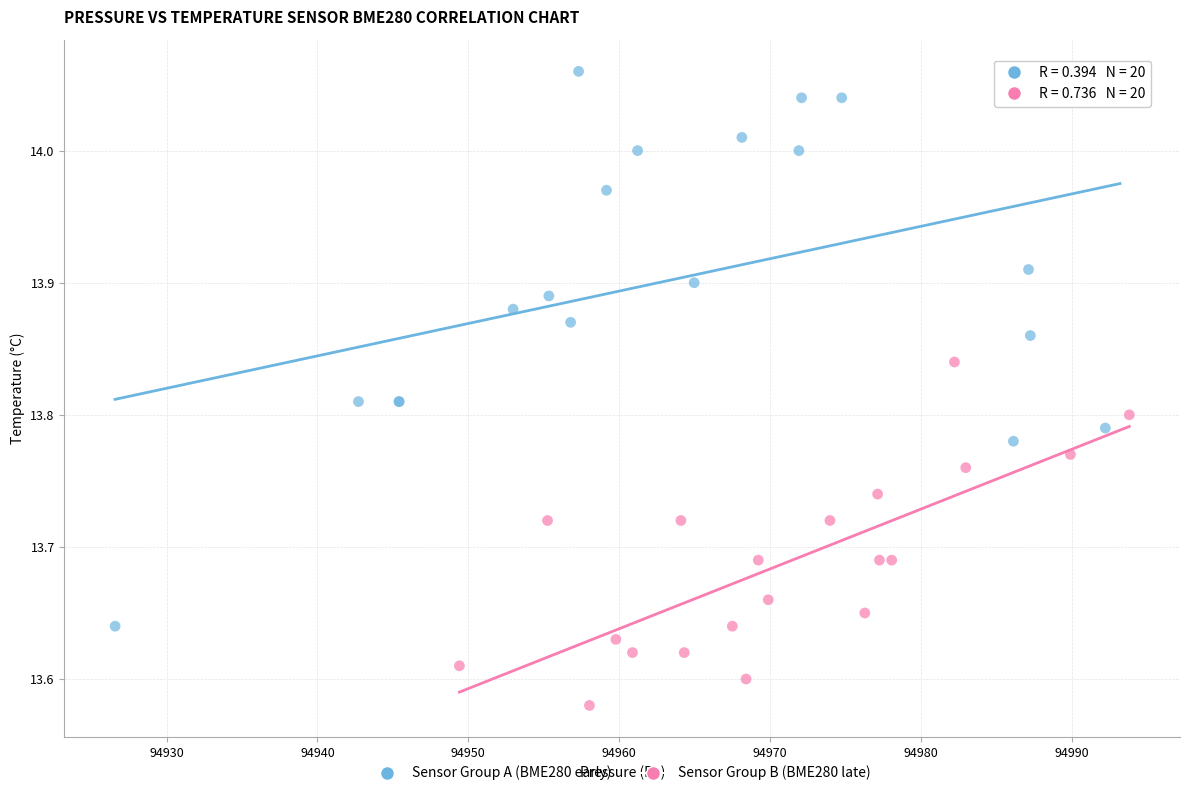

Which series contains the lowest Y value?

Sensor Group B (BME280 late)